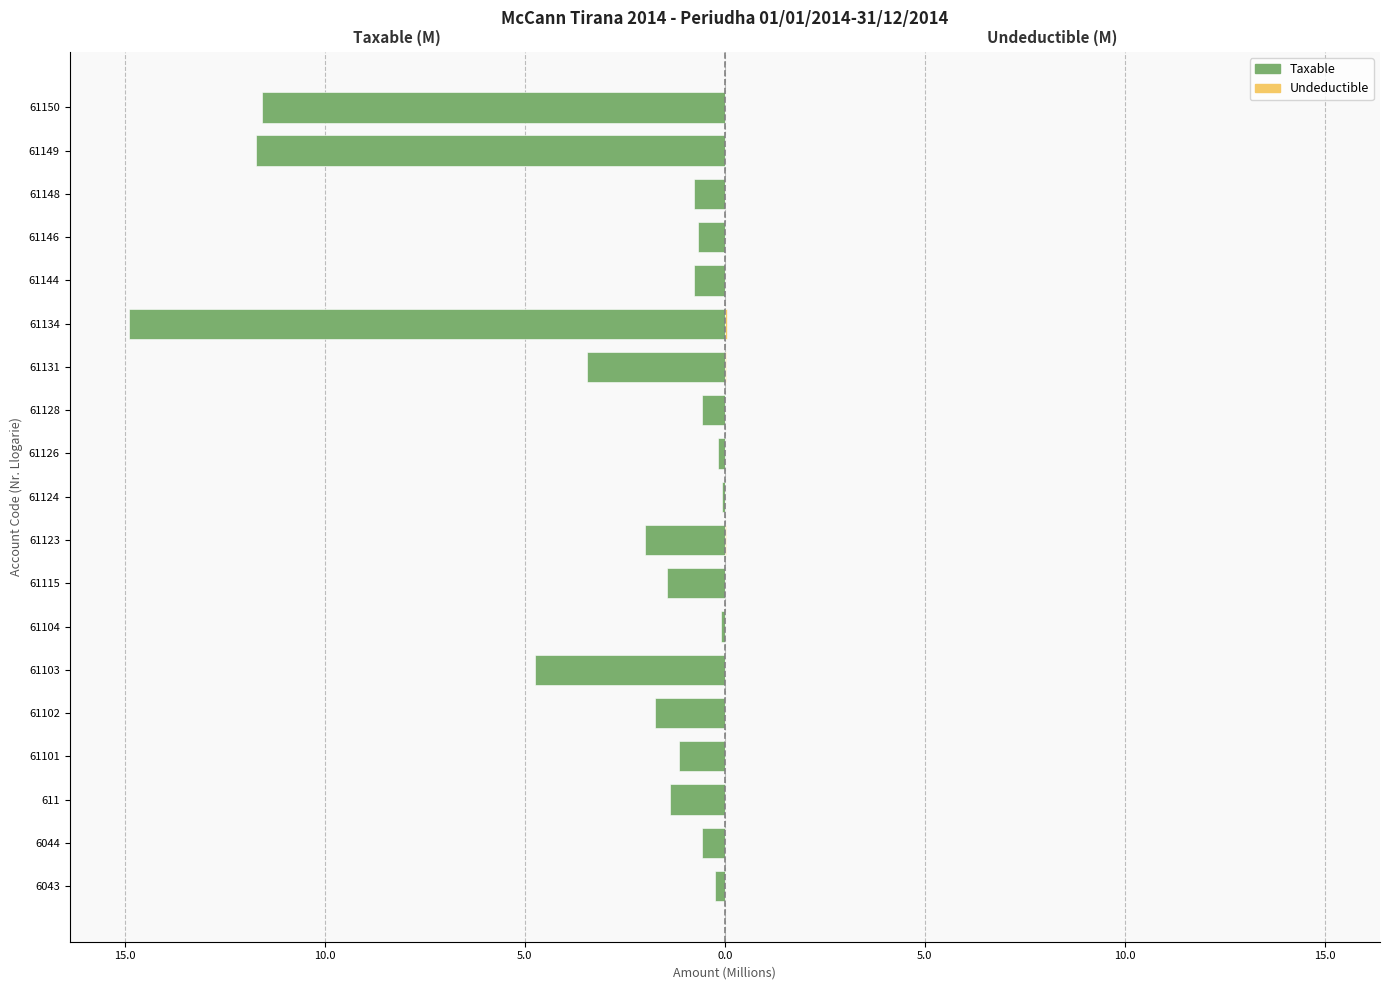

Reading right to left, what are all the values shown in this chart?

Taxable: -11.6	-11.7	-0.8	-0.7	-0.8	-14.9	-3.4	-0.6	-0.2	-0.1	-2.0	-1.4	-0.1	-4.7	-1.7	-1.1	-1.4	-0.6	-0.3
Undeductible: 0.0	0.0	0.0	0.0	0.0	0.0	0.0	0.0	0.0	0.0	0.0	0.0	0.0	0.0	0.0	0.0	0.0	0.0	0.0